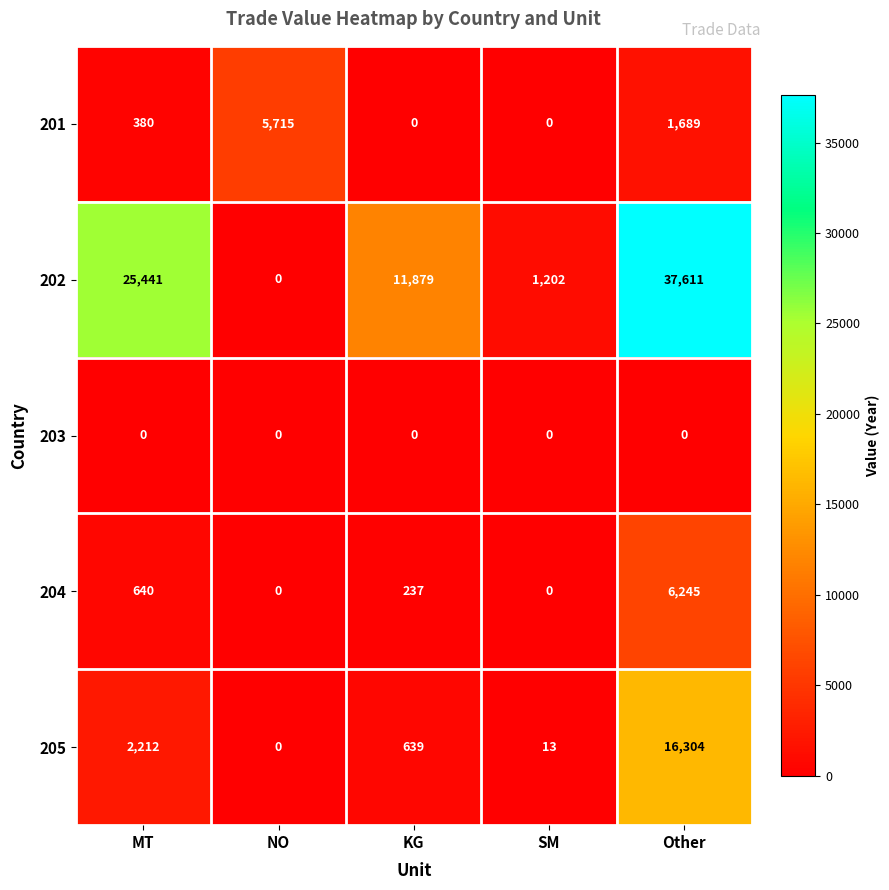

At which label does 204 reach its peak?

Other